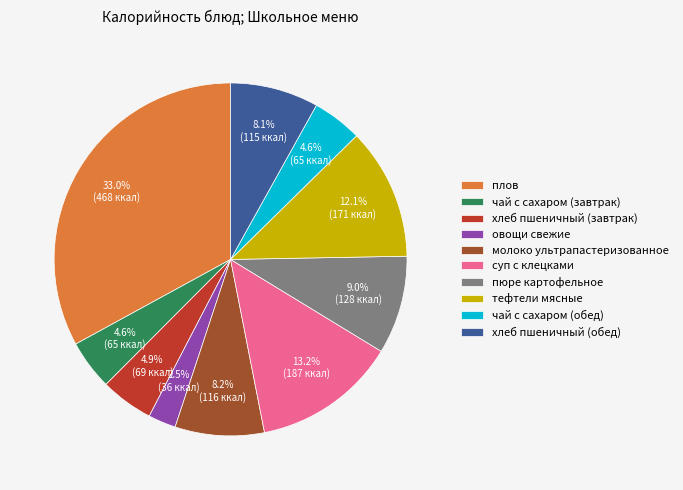

What is the smallest slice in the pie chart?

овощи свежие